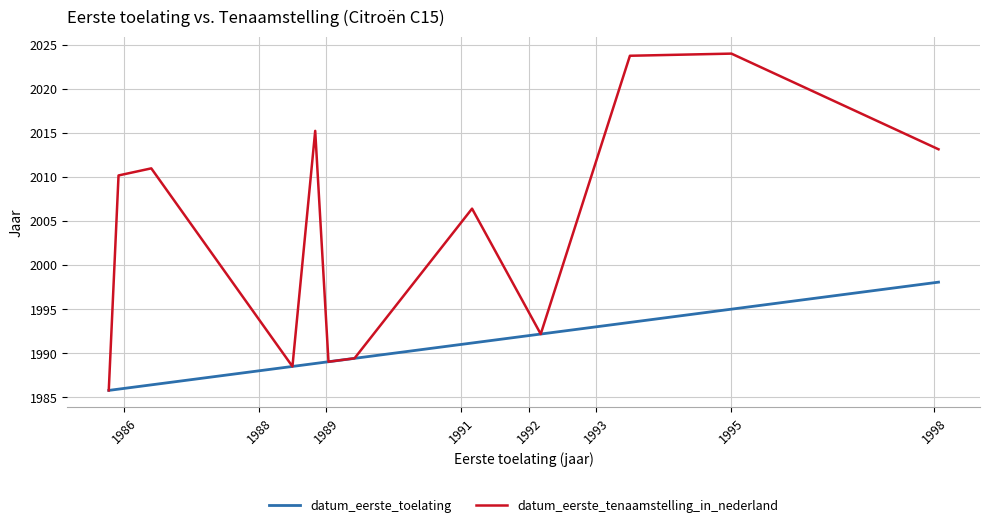

Rank the series by their maximum value, from lowest to highest.

datum_eerste_toelating, datum_eerste_tenaamstelling_in_nederland